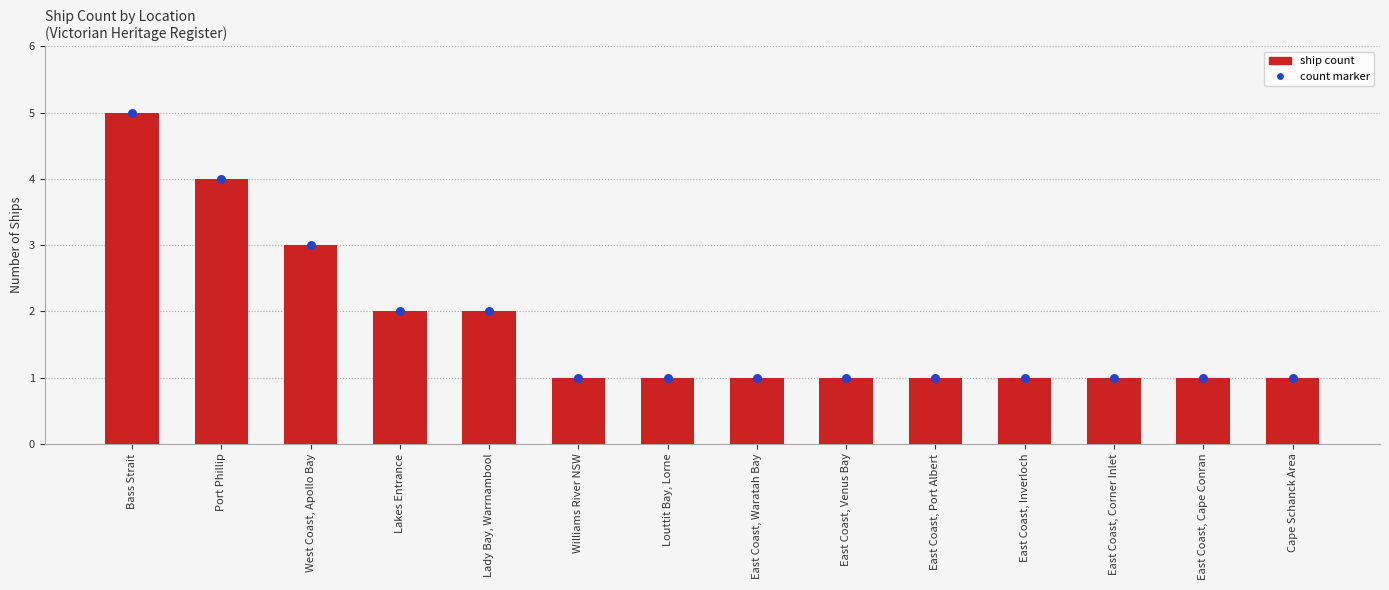

What is the change in value from West Coast, Apollo Bay to East Coast, Inverloch?

-2